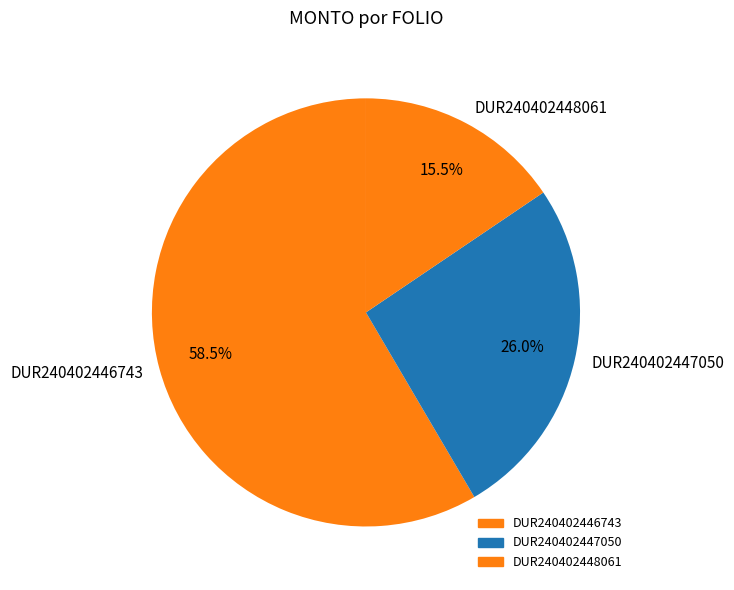

The DUR240402446743 slice represents 72% of the pie. True or false?

False